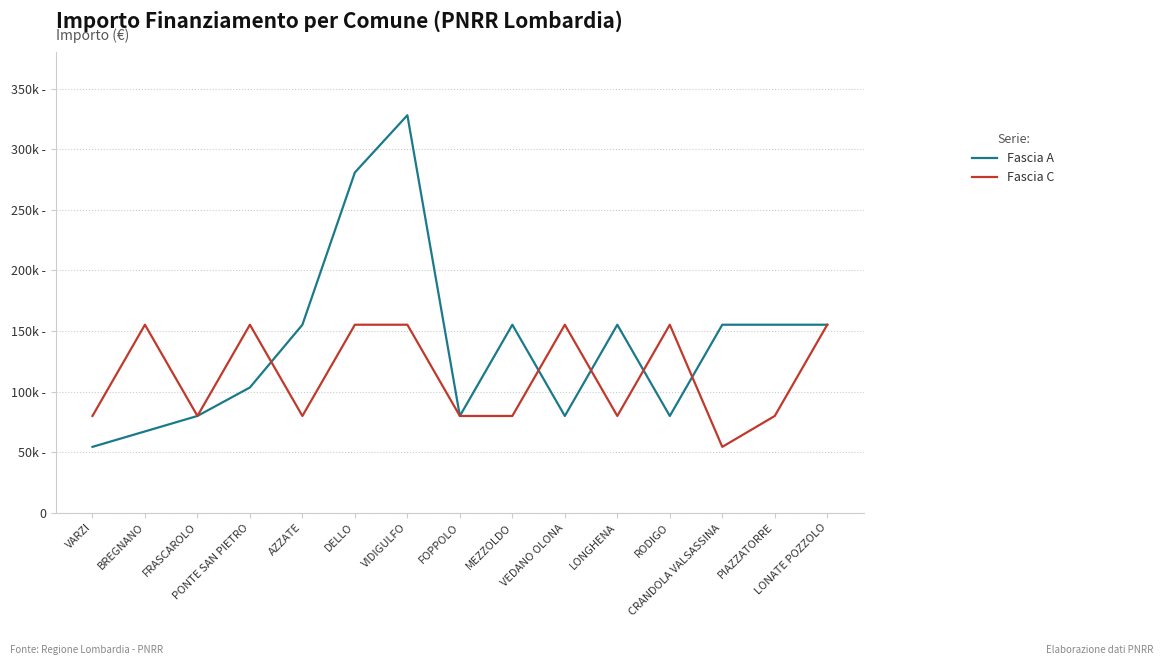

Reading left to right, transcribe all the data shown in this chart.

Fascia A: 54412	67167	79922	103444	155234	280932	328160	79922	155234	79922	155234	79922	155234	155234	155234
Fascia C: 79922	155234	79922	155234	79922	155234	155234	79922	79922	155234	79922	155234	54412	79922	155234